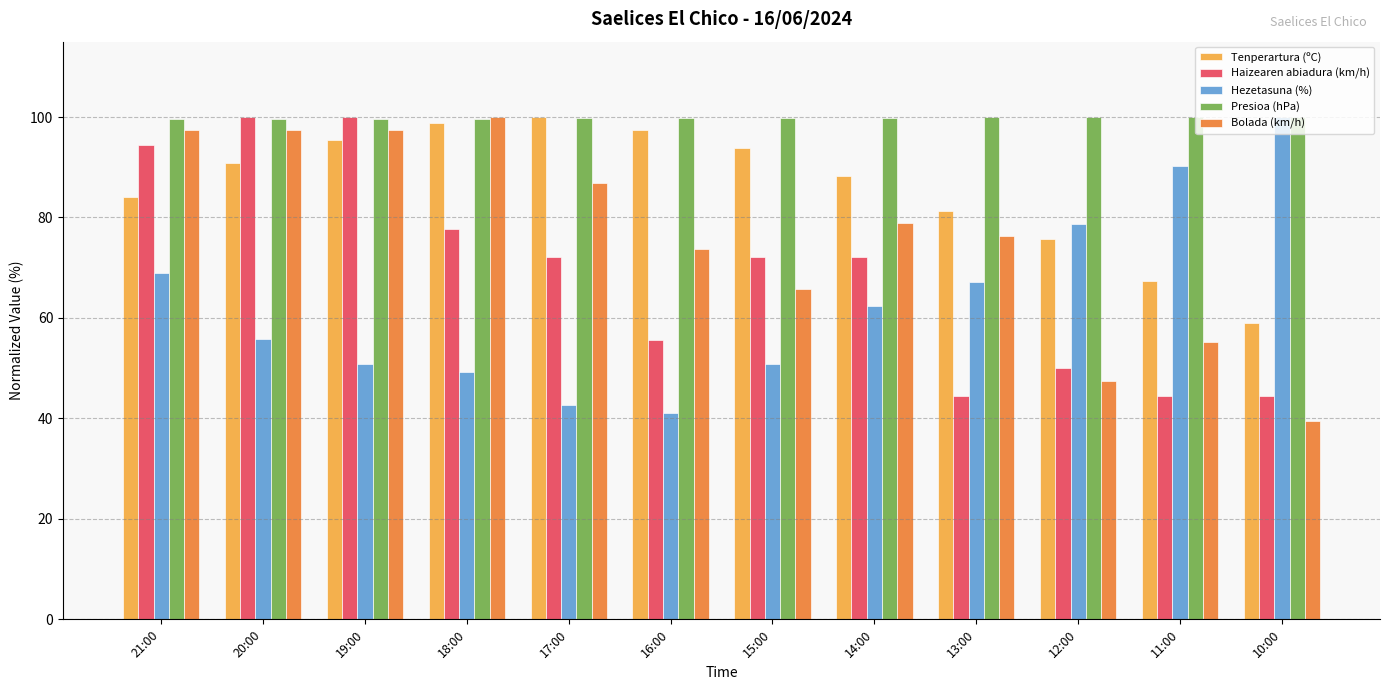

List the series in order of their overall mean, lowest first.

Hezetasuna (%), Haizearen abiadura (km/h), Bolada (km/h), Tenperartura (ºC), Presioa (hPa)